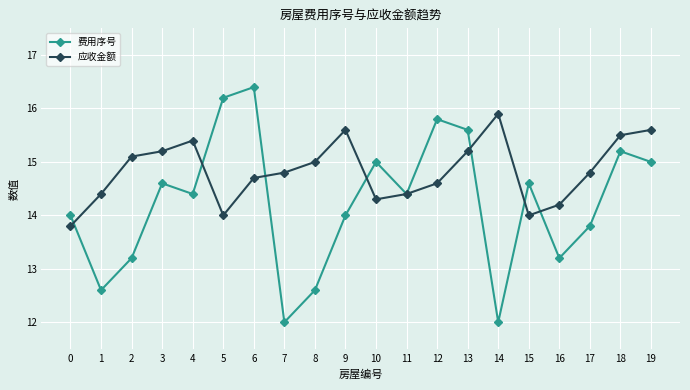

What is the maximum value shown in the chart?

16.4